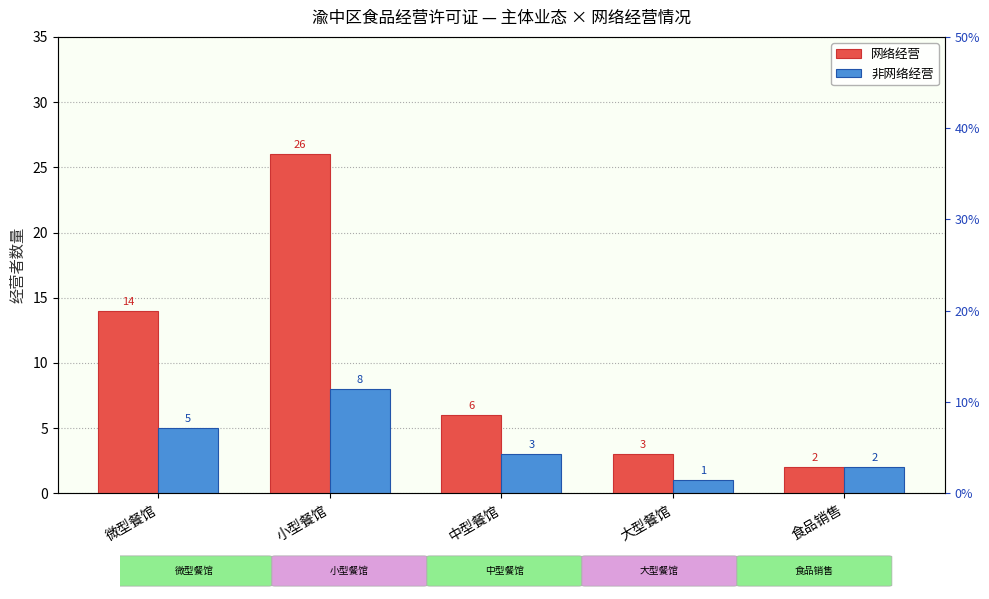

What position from the right is 中型餐馆?

3